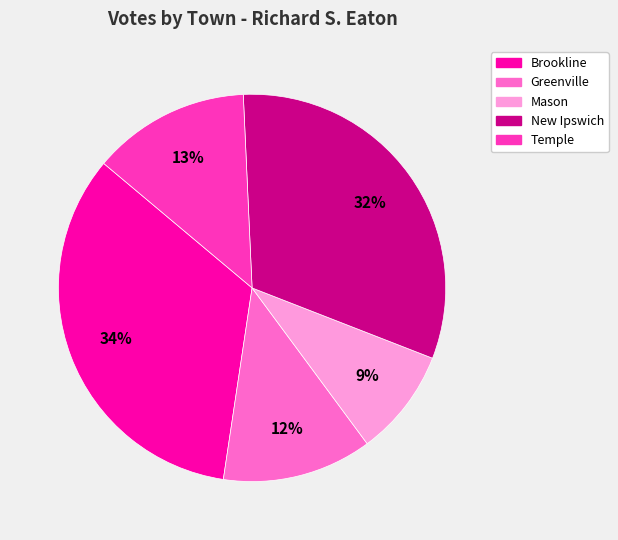

Between Mason and New Ipswich, which is larger?

New Ipswich